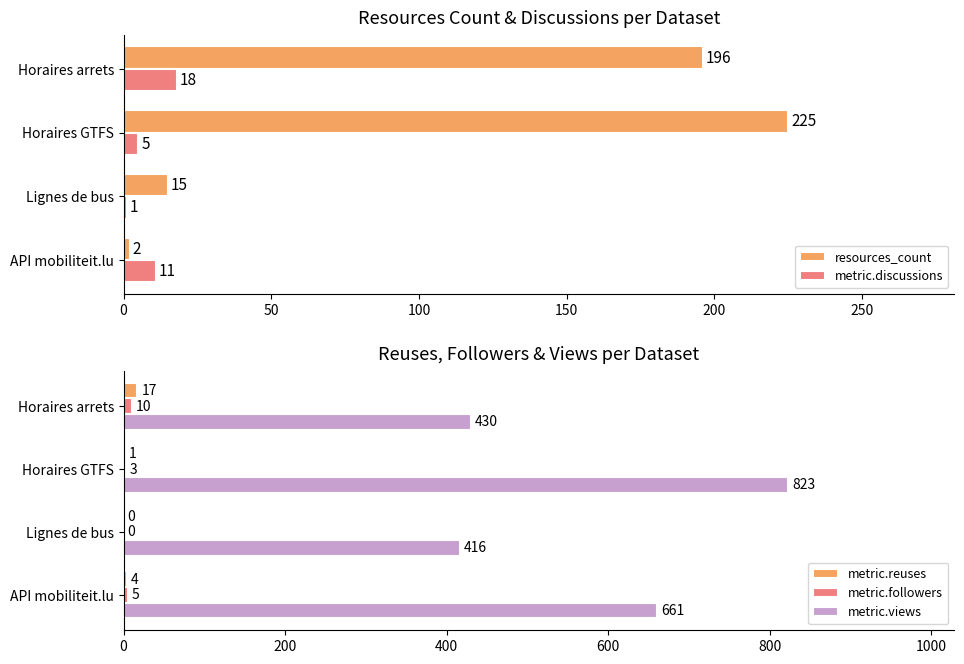

What is the difference between the maximum and second lowest values in the metric.discussions series?

13